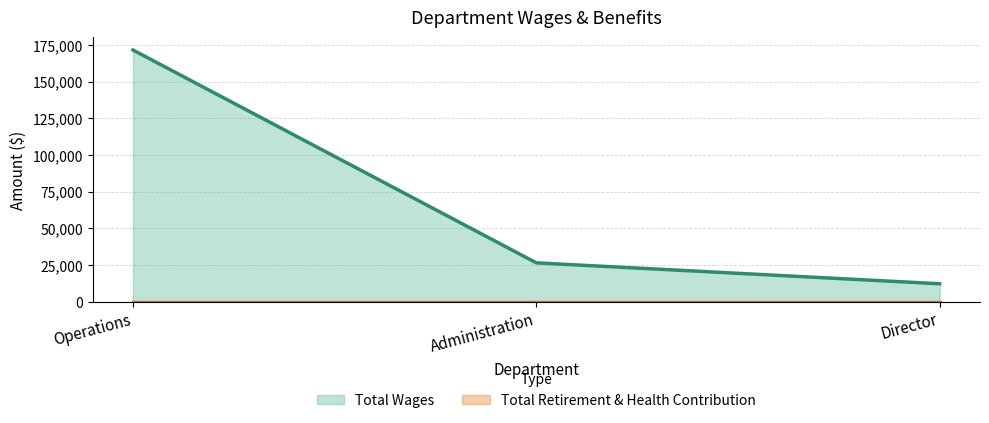

Does the chart have visible grid lines?

Yes